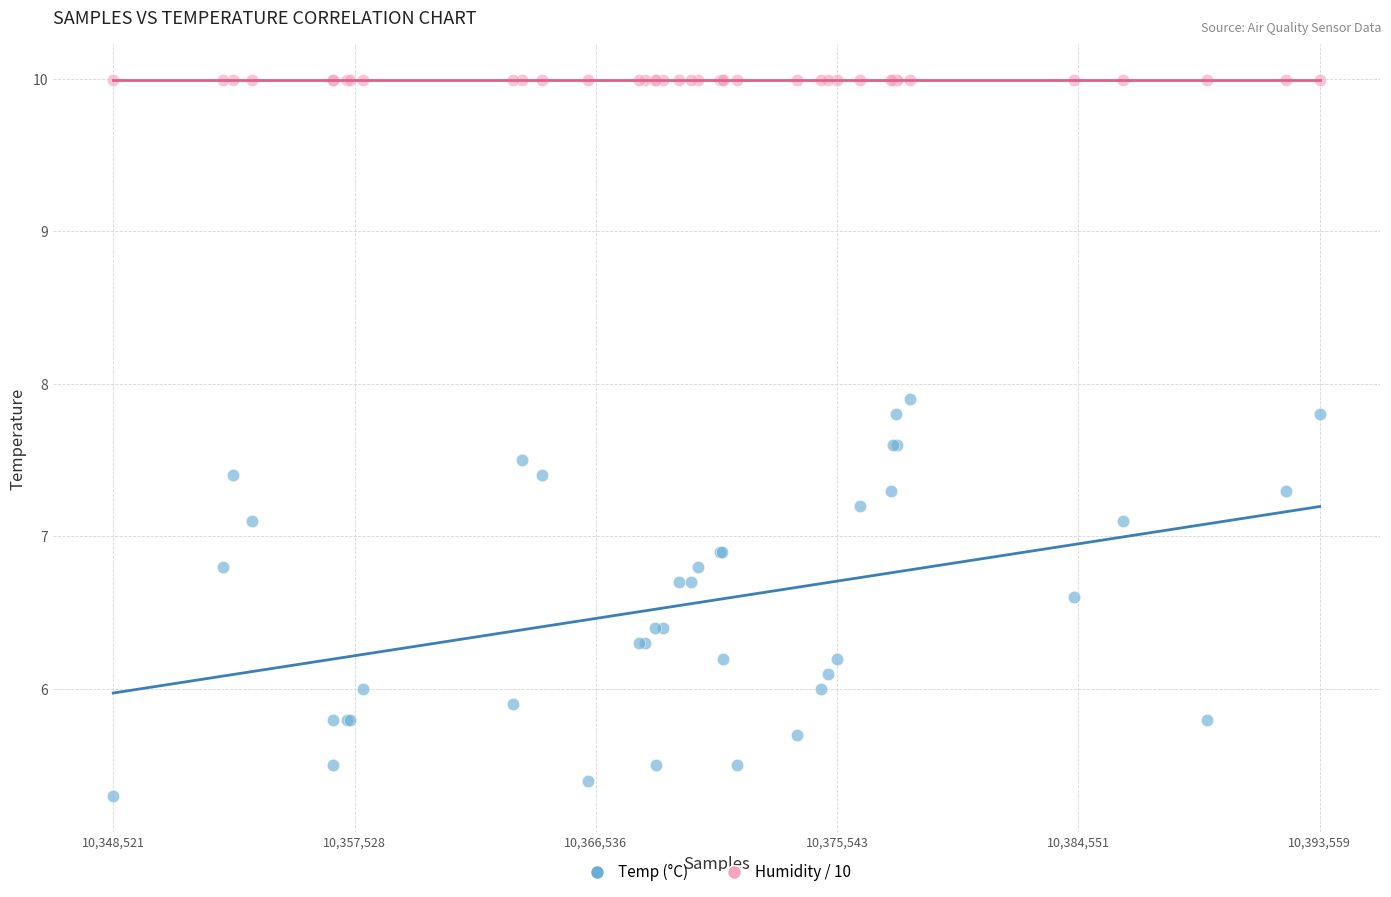

Which series contains the highest Y value?

Humidity / 10